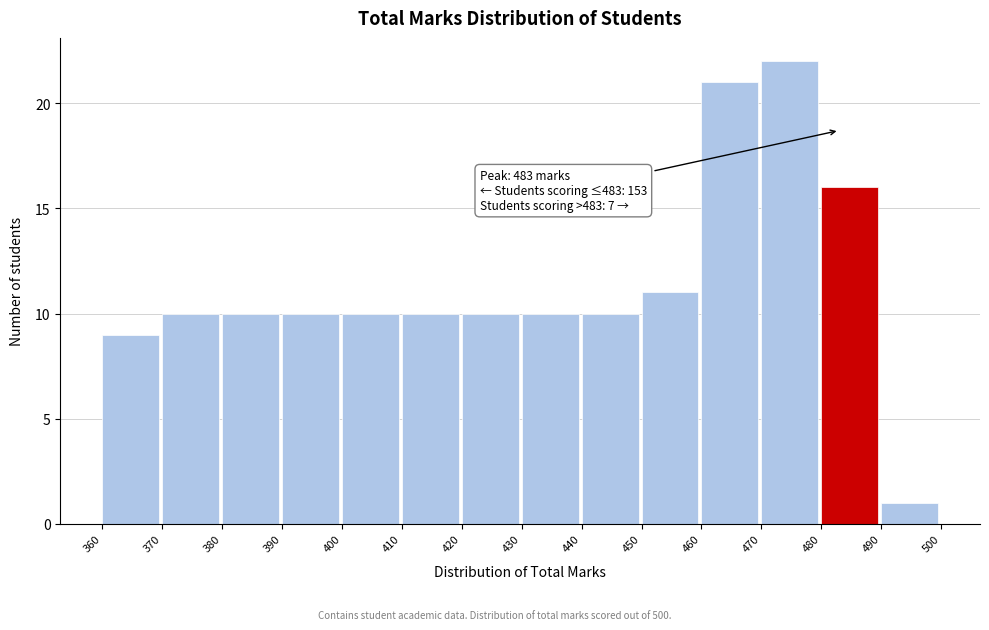

Over which range of the x-axis is the bar tallest?

470 to 480